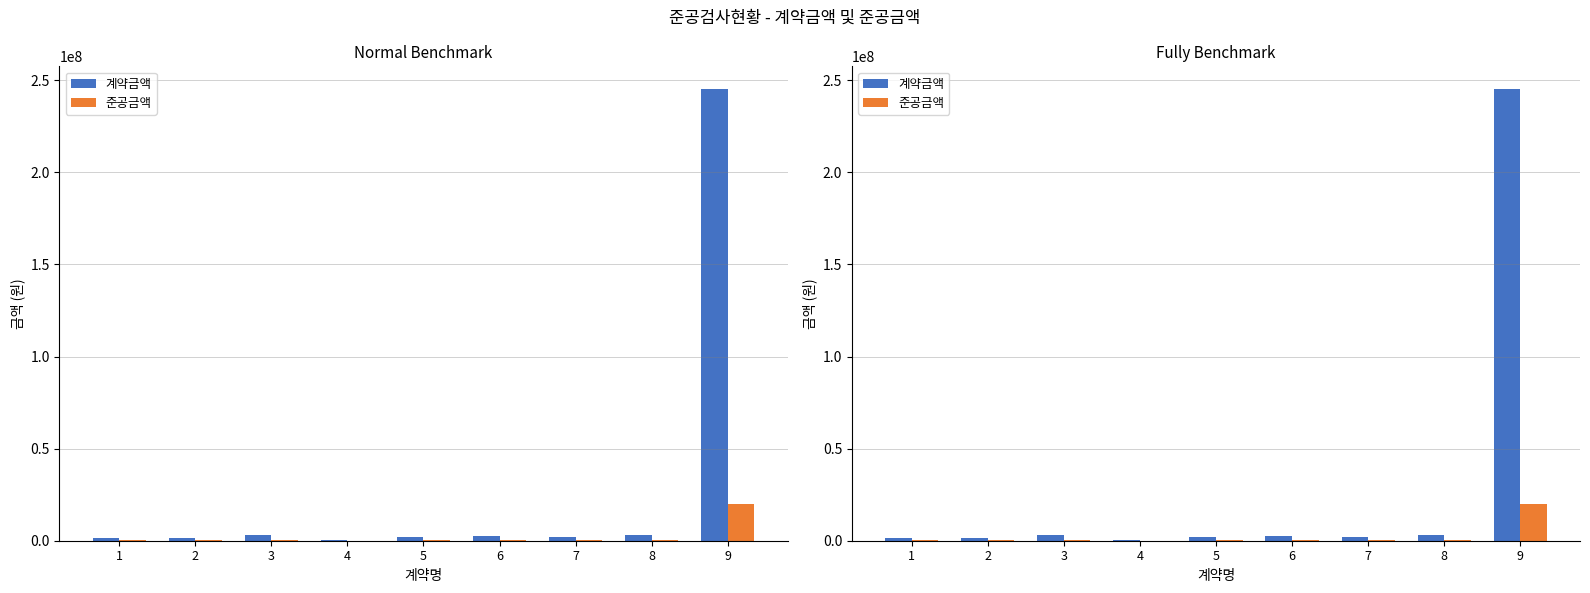

How many distinct data groups are displayed?

2